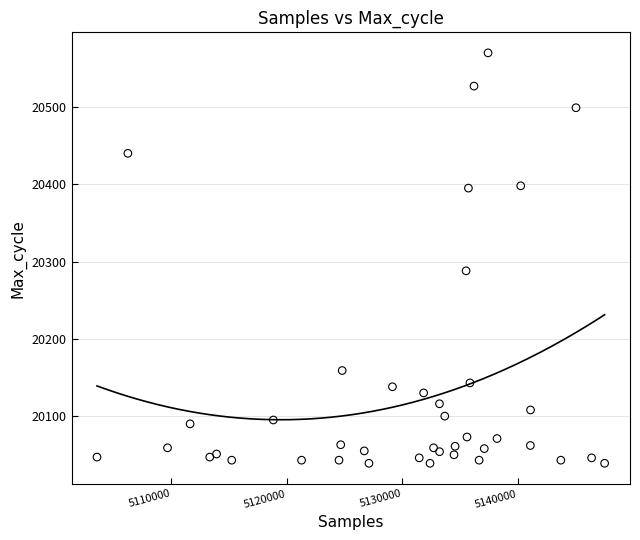

What is the range of X values (max minus min)?

43981